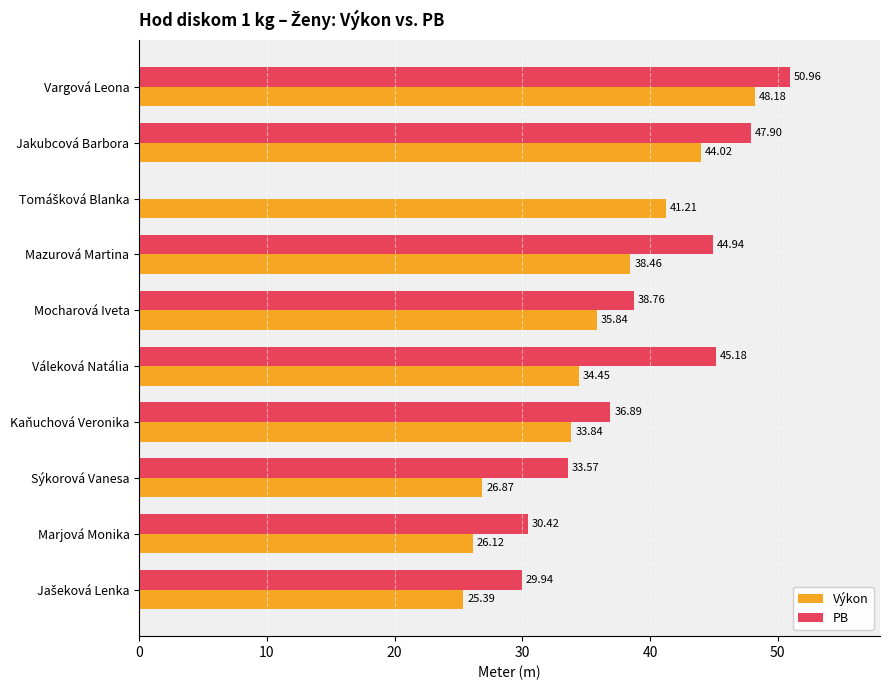

At which label is Výkon closest to 36?

Mocharová Iveta